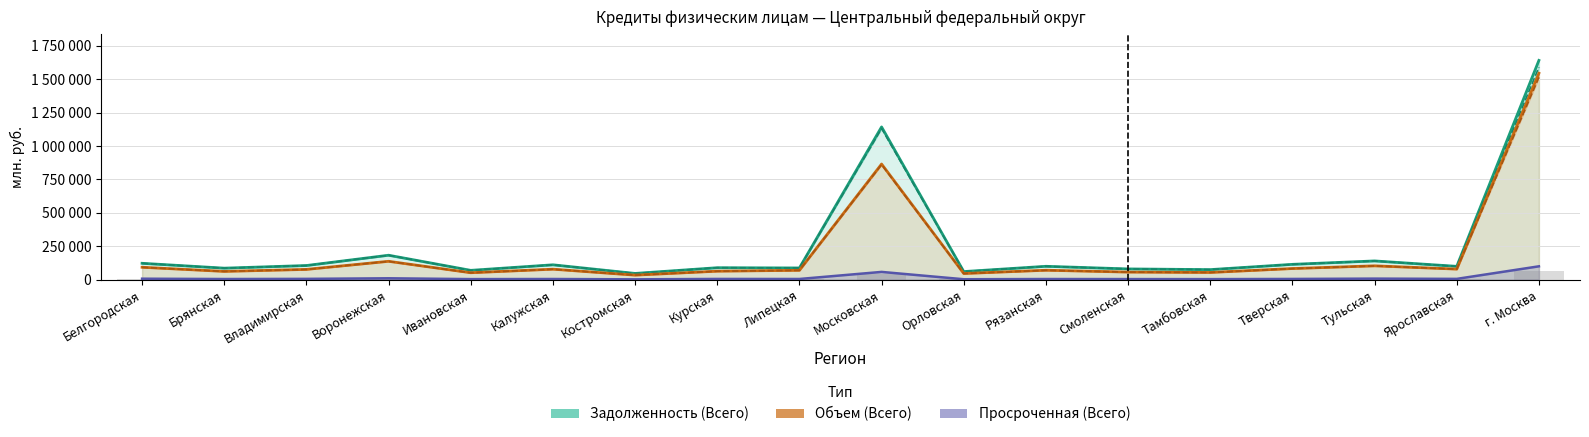

Which series has the largest total across all categories?

Задолженность (Всего)